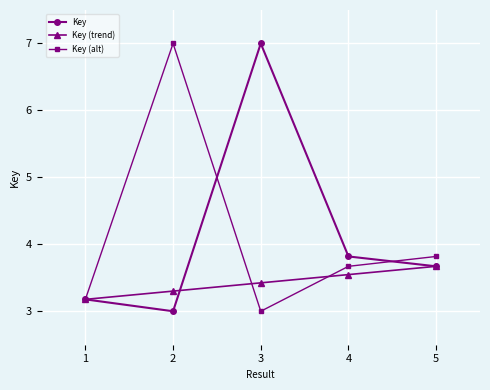

Reading left to right, list all the values displayed in this chart.

Key: 1=3.2	2=3.0	3=7.0	4=3.8	5=3.7
Key (trend): 1=3.2	2=3.3	3=3.4	4=3.5	5=3.7
Key (alt): 1=3.2	2=7.0	3=3.0	4=3.7	5=3.8